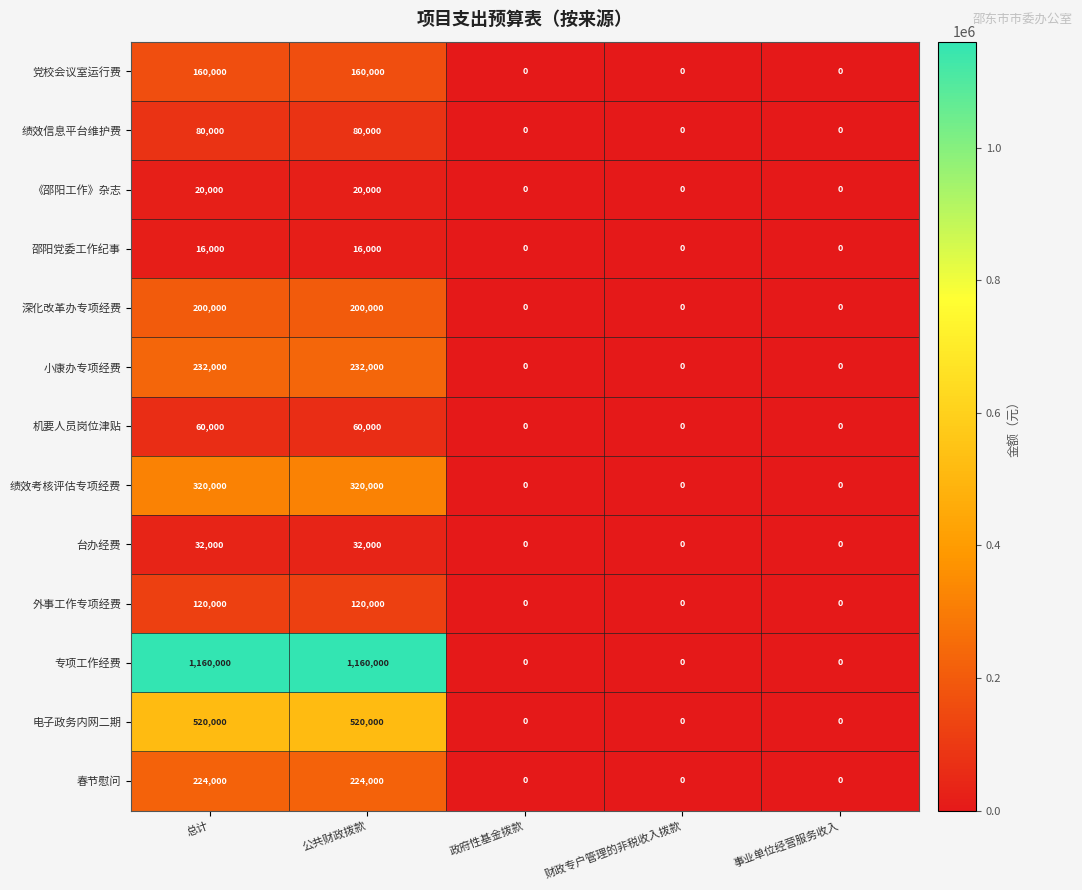

At how many categories does at least one series exceed 124758?

2